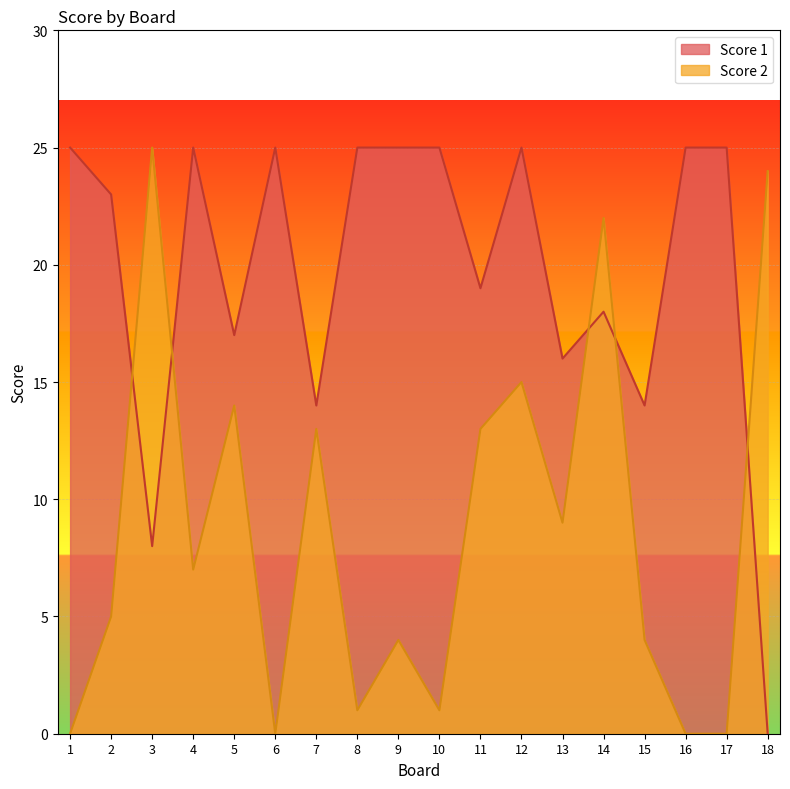

How many lines are shown in the chart?

2